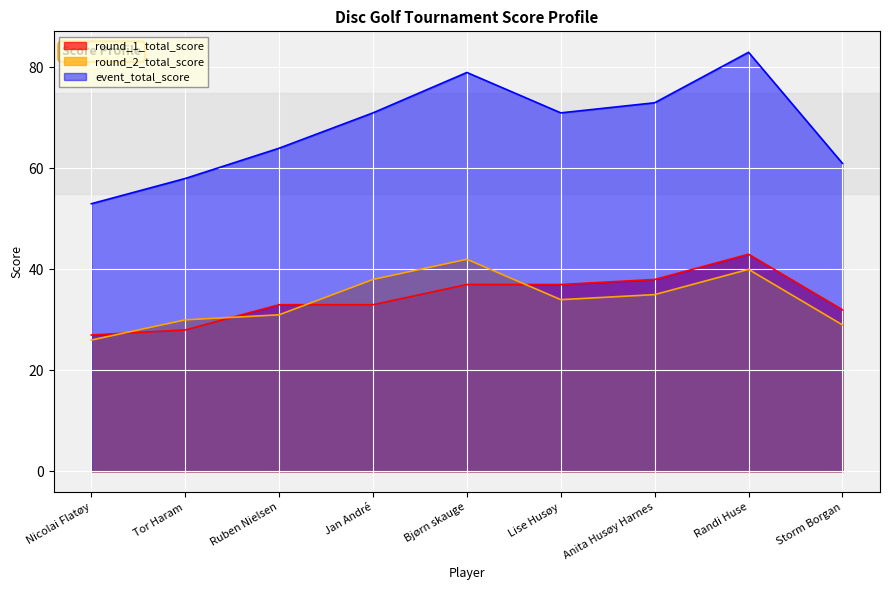

How many data points in round_1_total_score are less than 33?

3